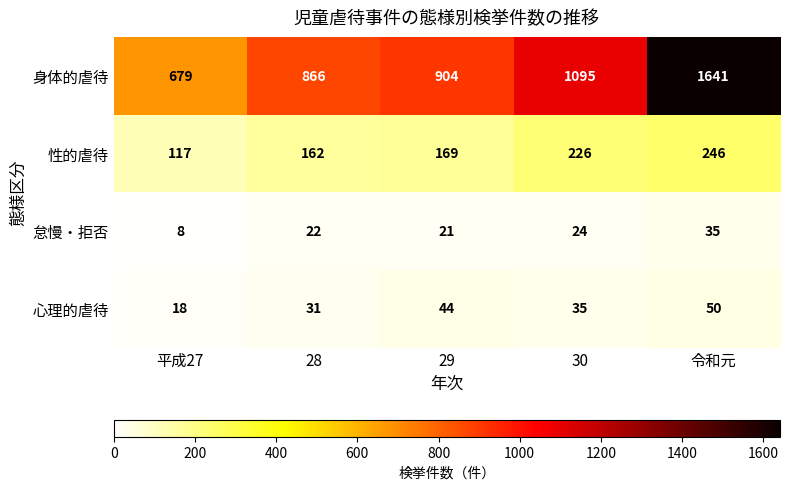

At how many categories does at least one series exceed 118?

5